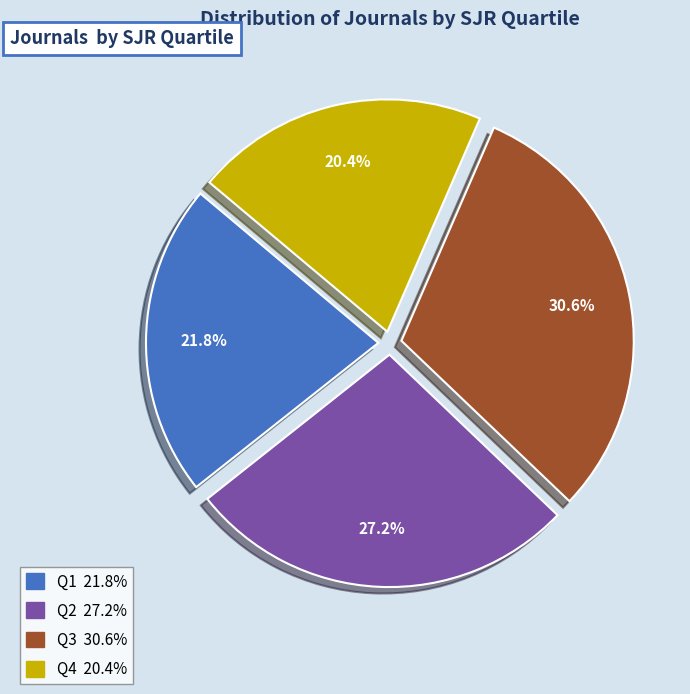

Is Q1 the majority of the pie?

No